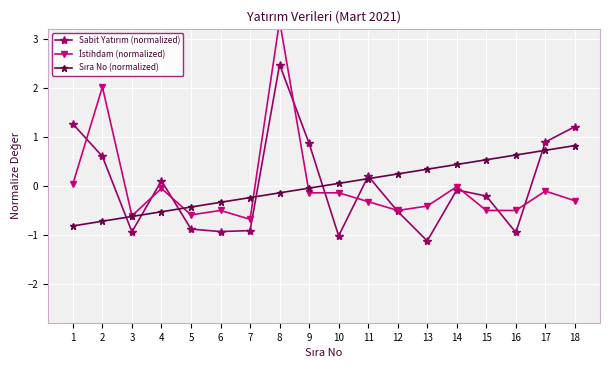

At which label does Sıra No (normalized) reach its peak?

18